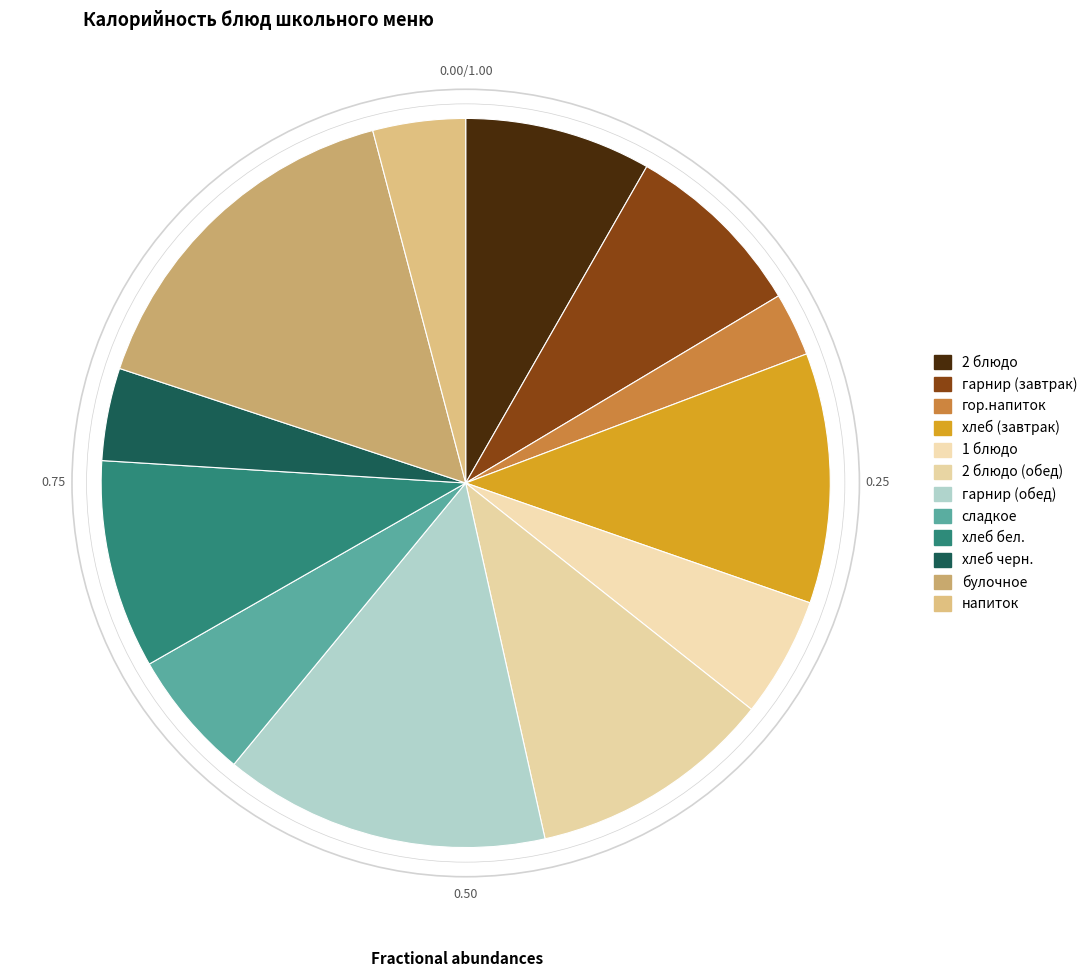

Is there a majority slice in this chart?

No